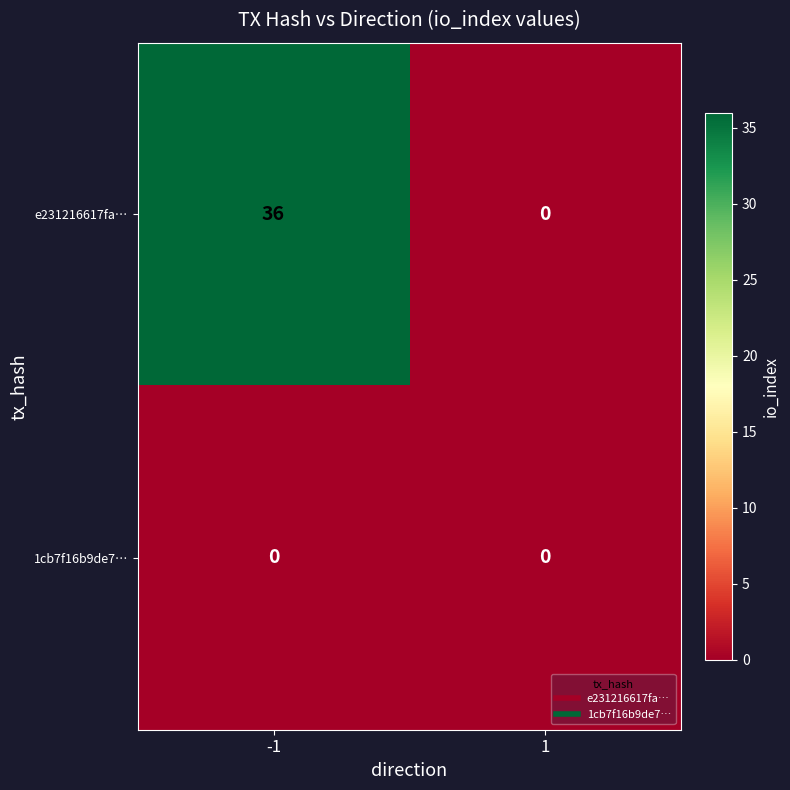

At which category is the sum across all series the highest?

-1